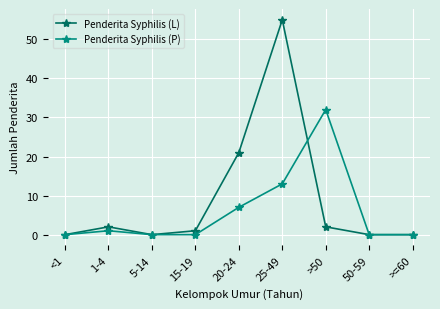

What is the greatest value displayed?

55